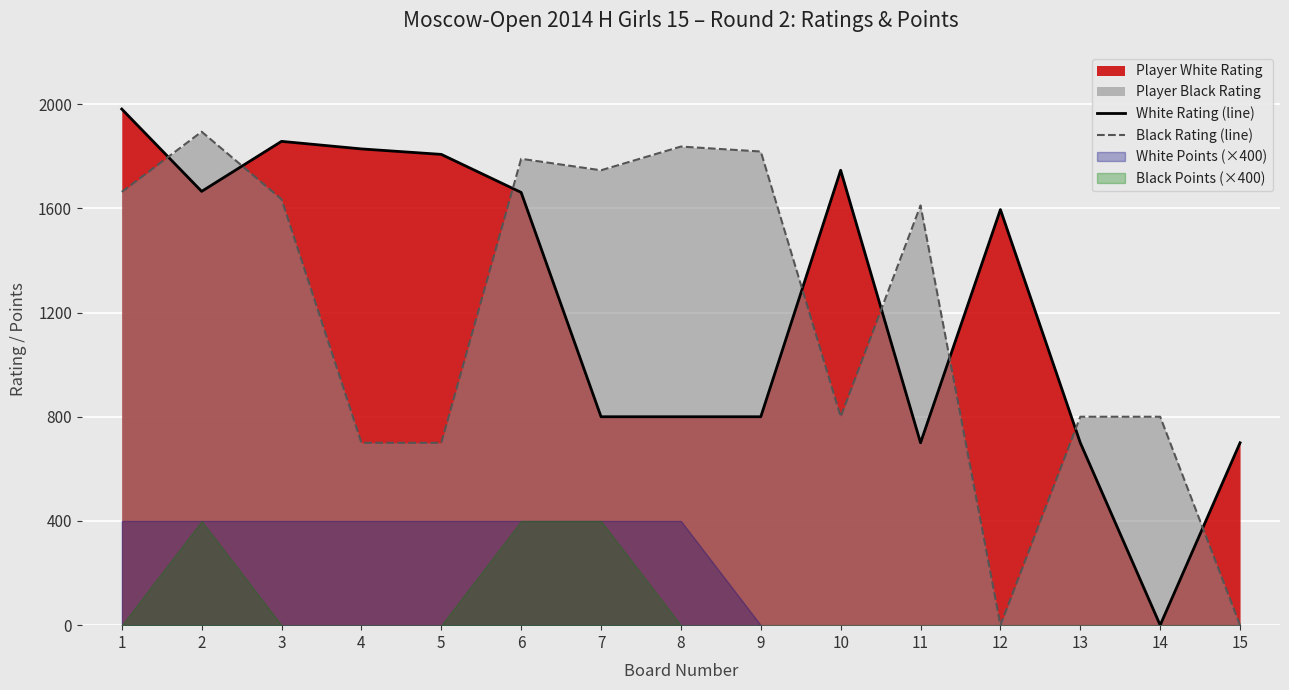

True or false: White Rating (line) and Black Rating (line) cross at least once.

True